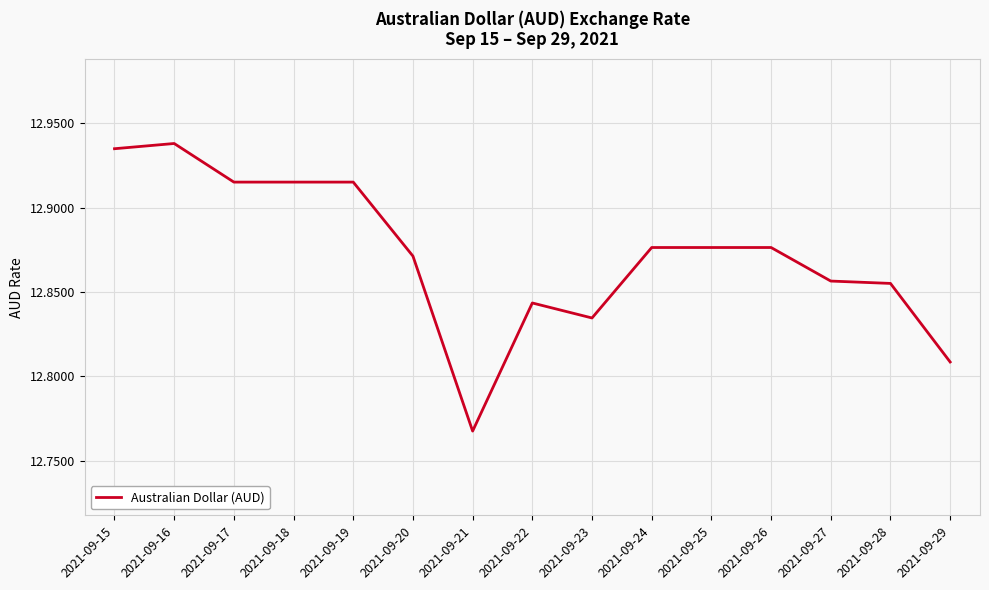

Which label corresponds to the smallest value in the chart?

2021-09-21